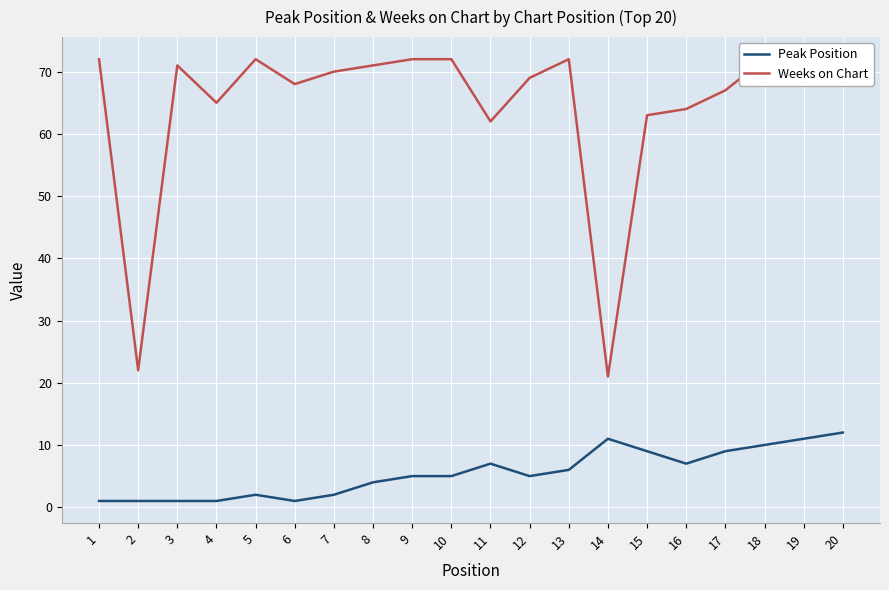

Reading left to right, list all the values displayed in this chart.

Peak Position: 1=1	2=1	3=1	4=1	5=2	6=1	7=2	8=4	9=5	10=5	11=7	12=5	13=6	14=11	15=9	16=7	17=9	18=10	19=11	20=12
Weeks on Chart: 1=72	2=22	3=71	4=65	5=72	6=68	7=70	8=71	9=72	10=72	11=62	12=69	13=72	14=21	15=63	16=64	17=67	18=72	19=72	20=72